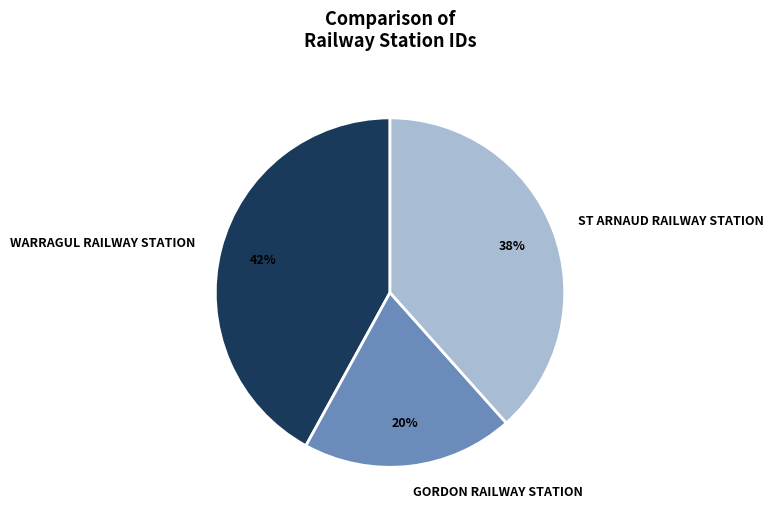

To the nearest percent, what percentage of the pie is WARRAGUL RAILWAY STATION?

42%